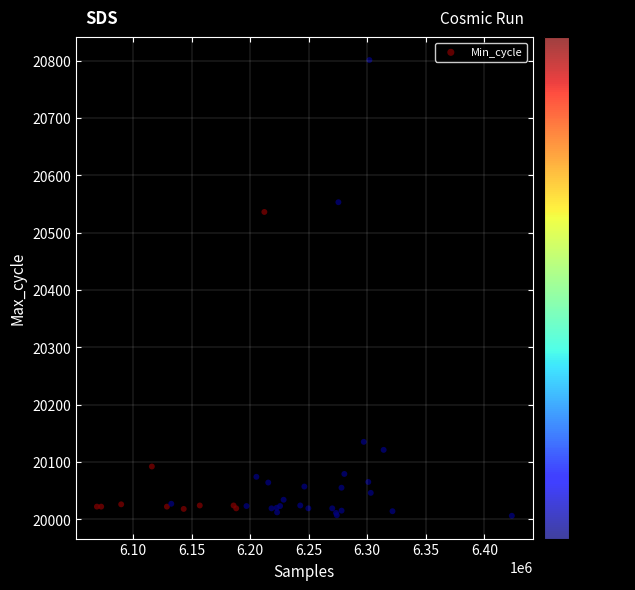

What Y value in the scatter plot is closest to 20403?

20536